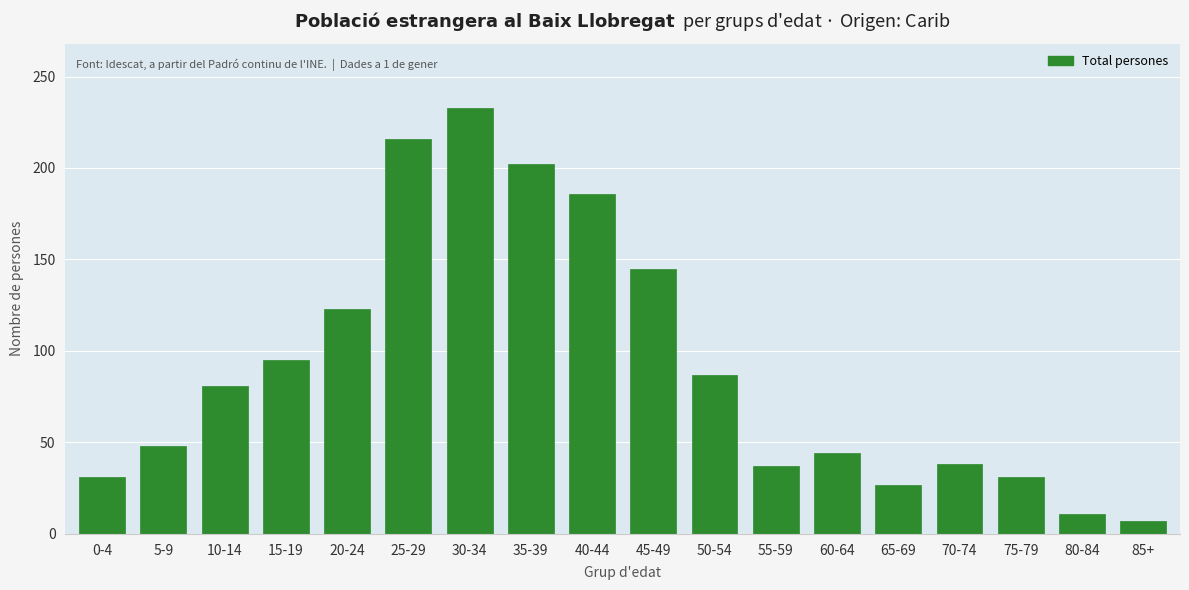

What is the label of the 7th bar from the right?

55-59